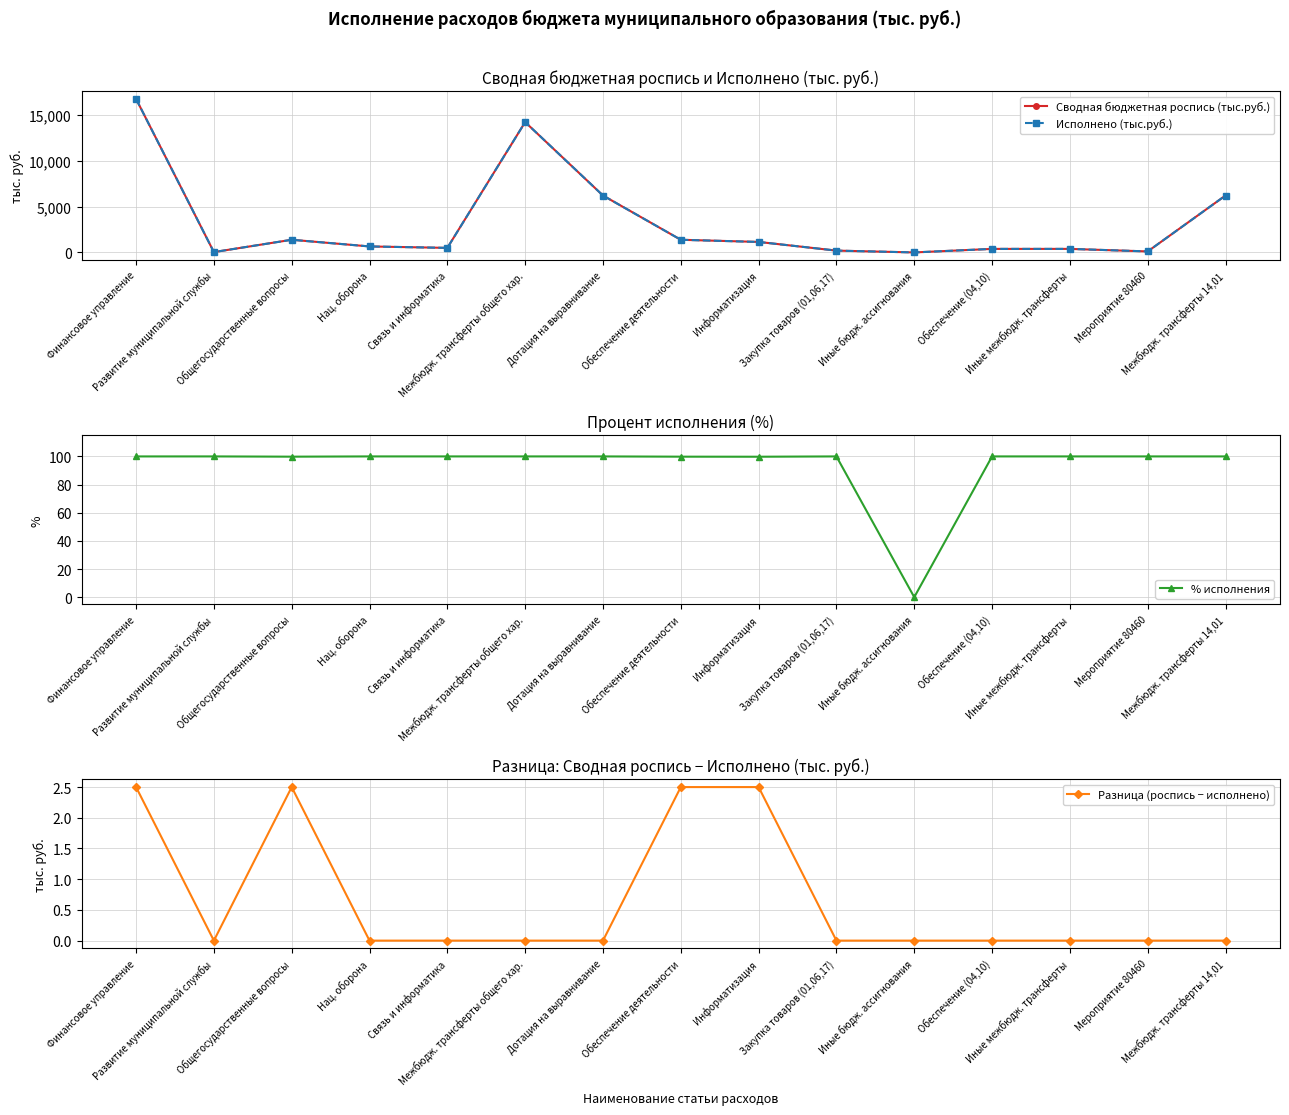

What is the difference between the Сводная бюджетная роспись (тыс.руб.) values at Финансовое управление and Межбюдж. трансферты 14,01?

10553.6